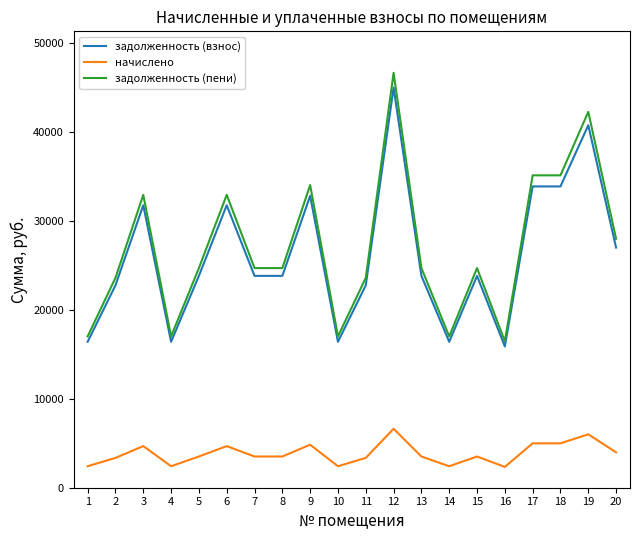

What is the difference between the maximum and second lowest values in the задолженность (взнос) series?

28586.5